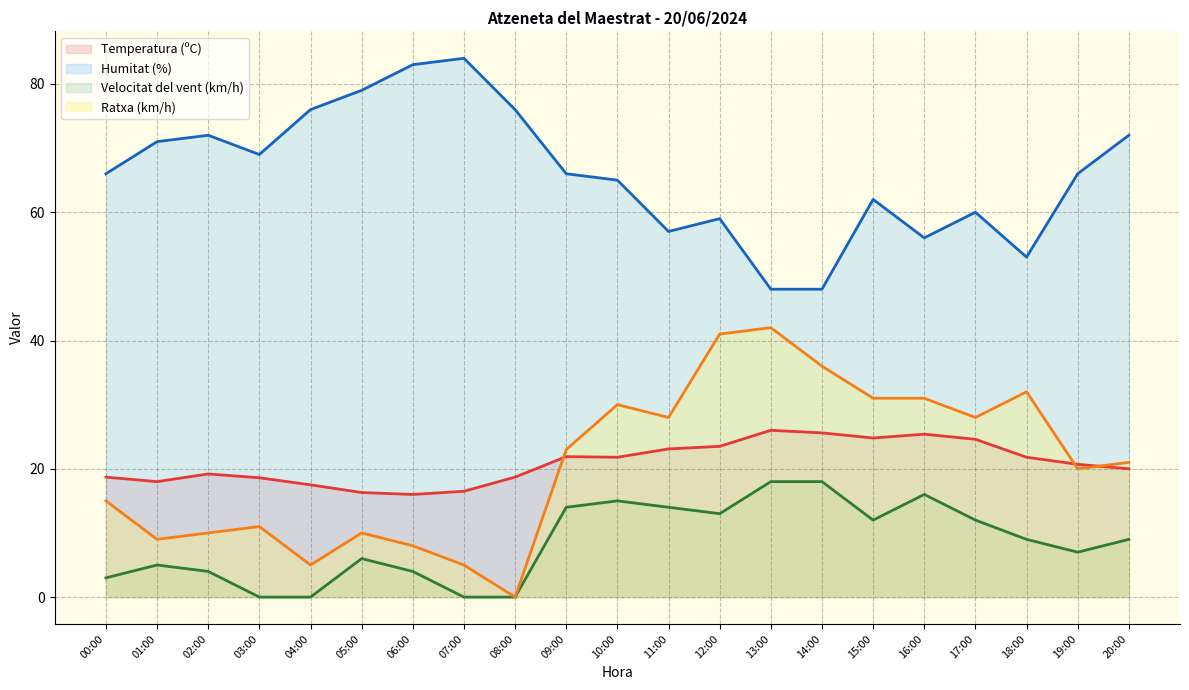

Is it true that Humitat (%) equals 74.3 at 14:00?

False